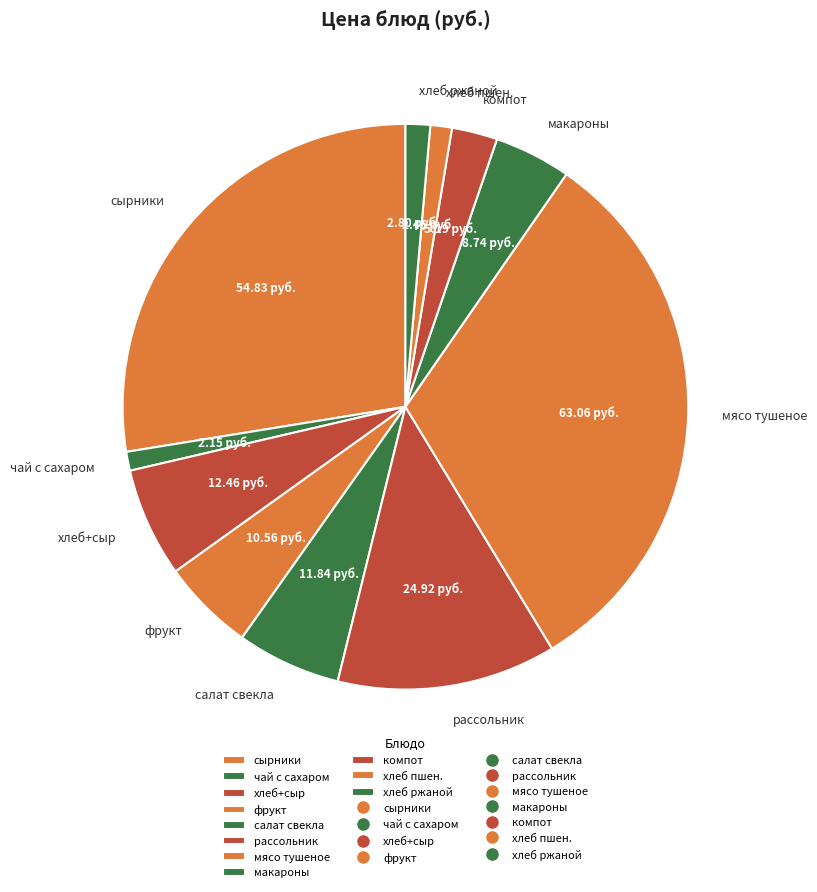

Which has a higher value, хлеб+сыр or чай с сахаром?

хлеб+сыр